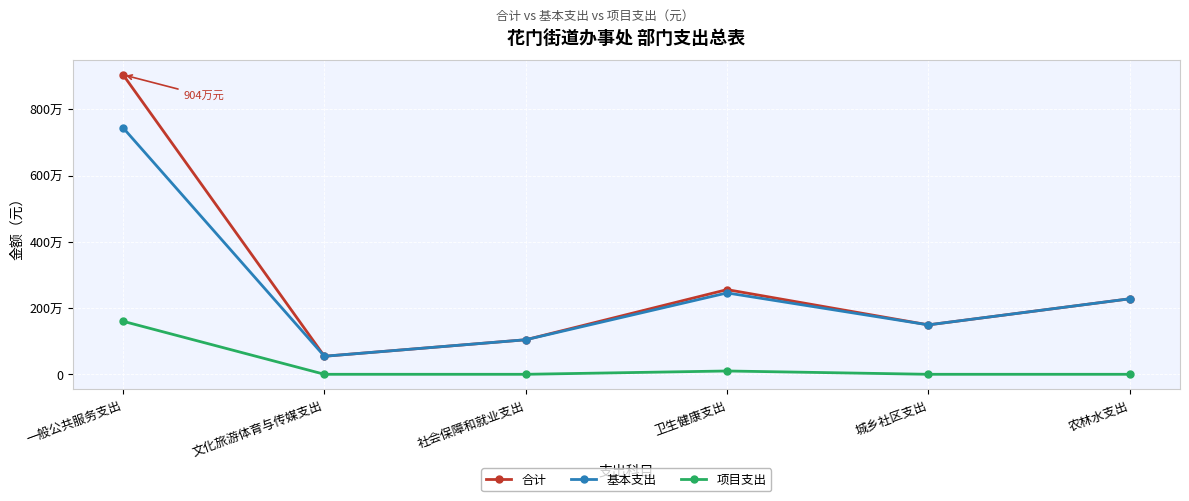

At 社会保障和就业支出, list the series in order from largest to smallest.

合计, 基本支出, 项目支出